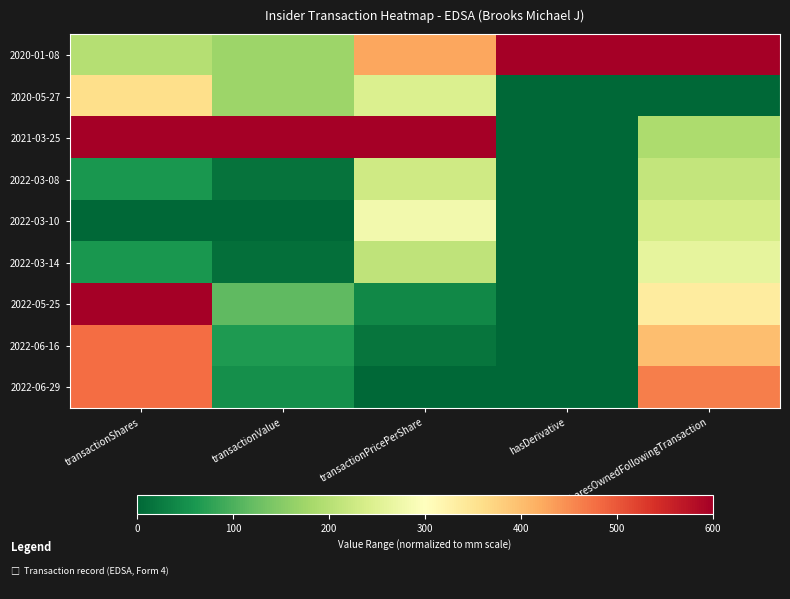

Which has a higher value, hasDerivative or transactionShares?

hasDerivative